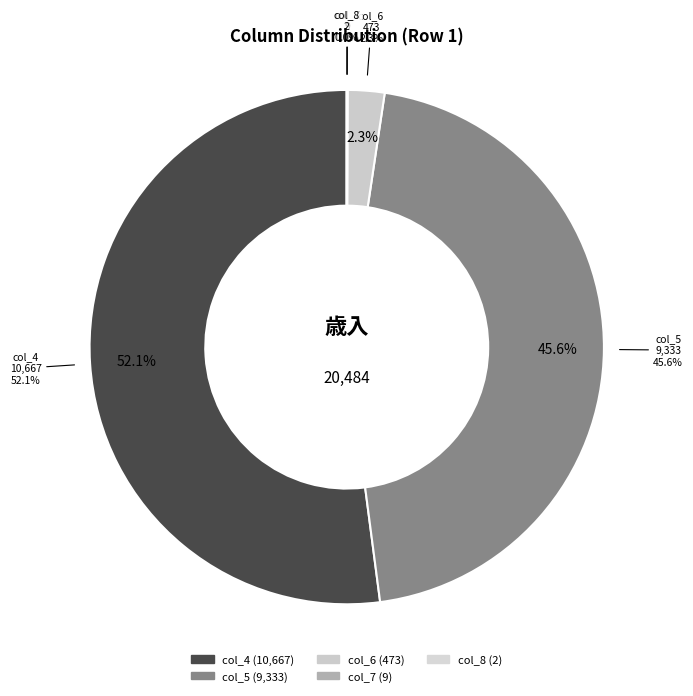

The col_4 slice represents 52% of the pie. True or false?

True